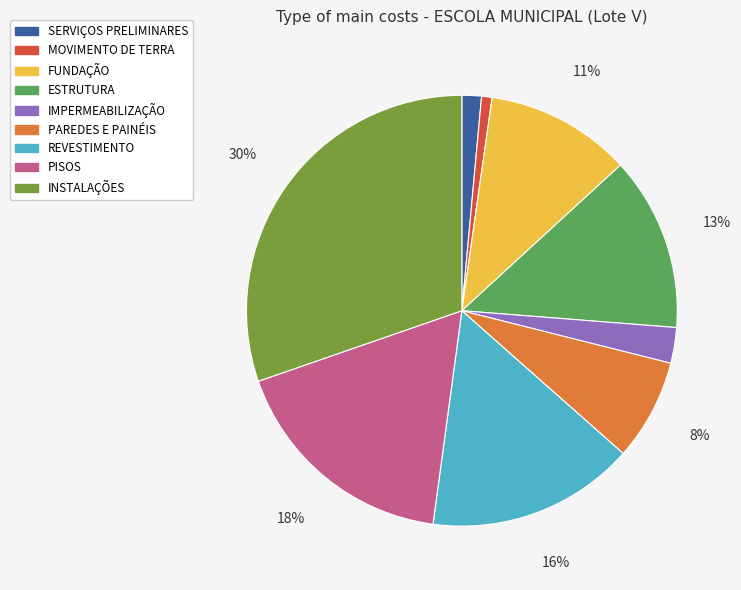

To the nearest percent, what is the combined percentage of FUNDAÇÃO and INSTALAÇÕES?

41%